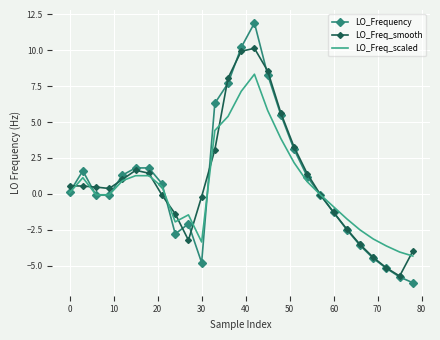

Which series has the widest spread of values?

LO_Frequency